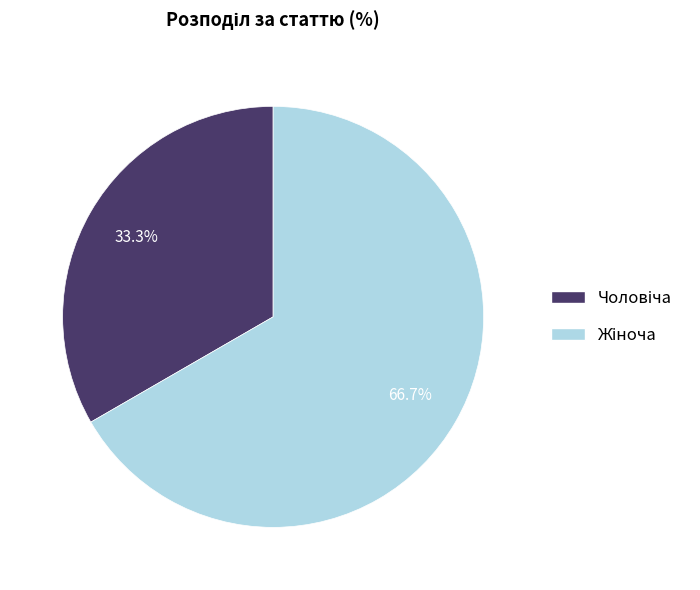

Is there any slice that represents more than half of the pie?

Yes